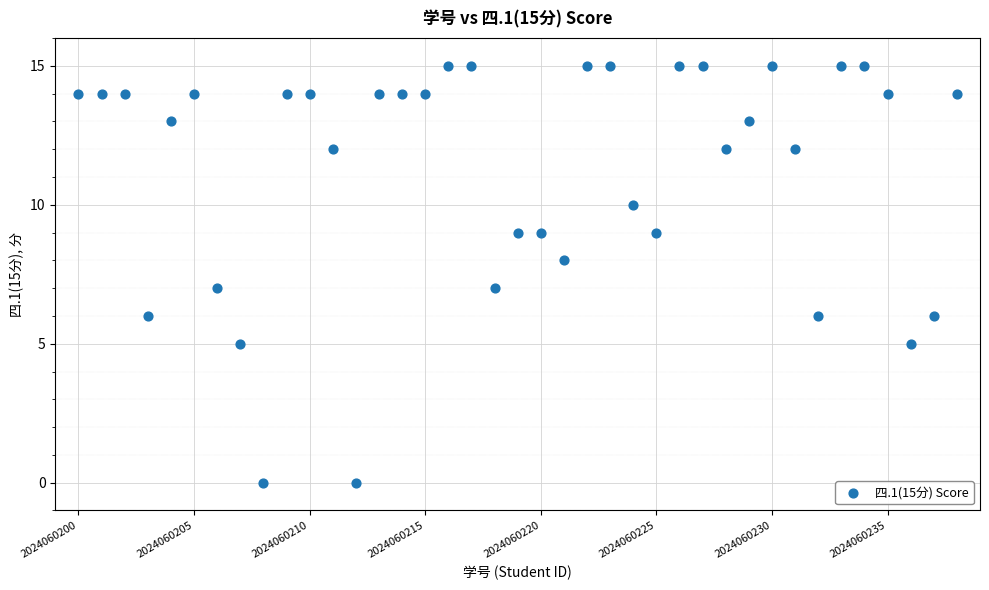

What is the range of X values (max minus min)?

38